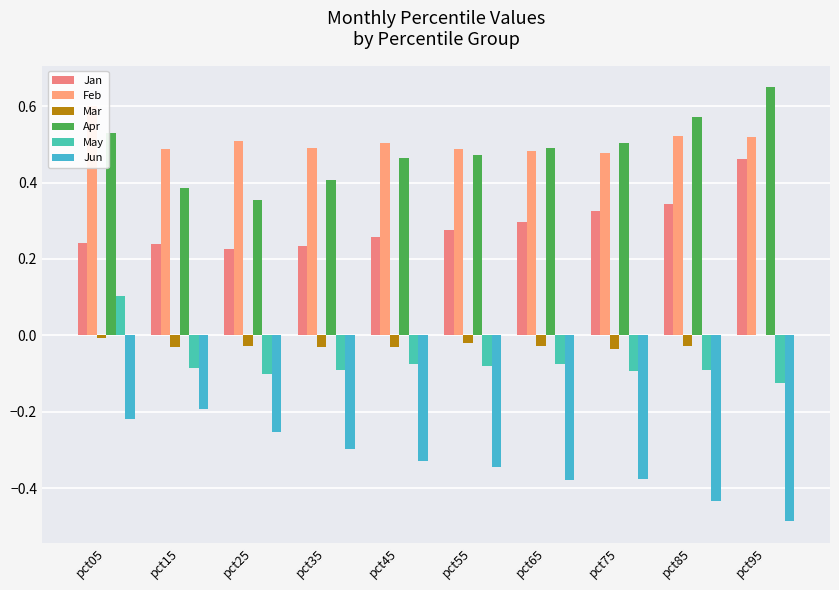

How many data points in Mar are less than 0?

9